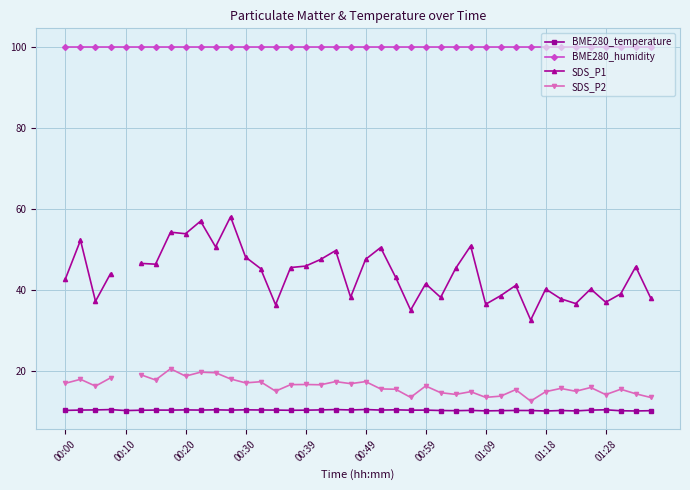

True or false: BME280_temperature and BME280_humidity intersect in this chart.

False